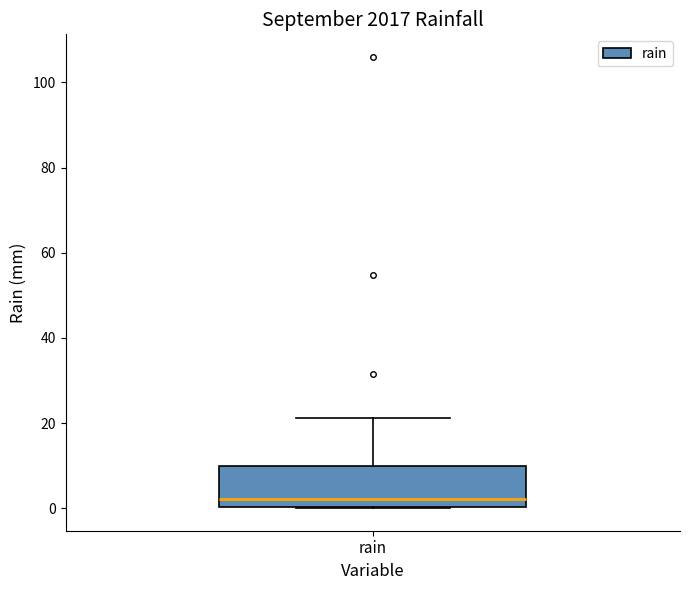

Read this box plot against the y-axis: the position of the median line, the range covered by the box, and the ends of both whiskers. The values are not printed on the chart, so give them approximately, as read against the axis.

median 2, box 0 to 10, whiskers 0 to 22